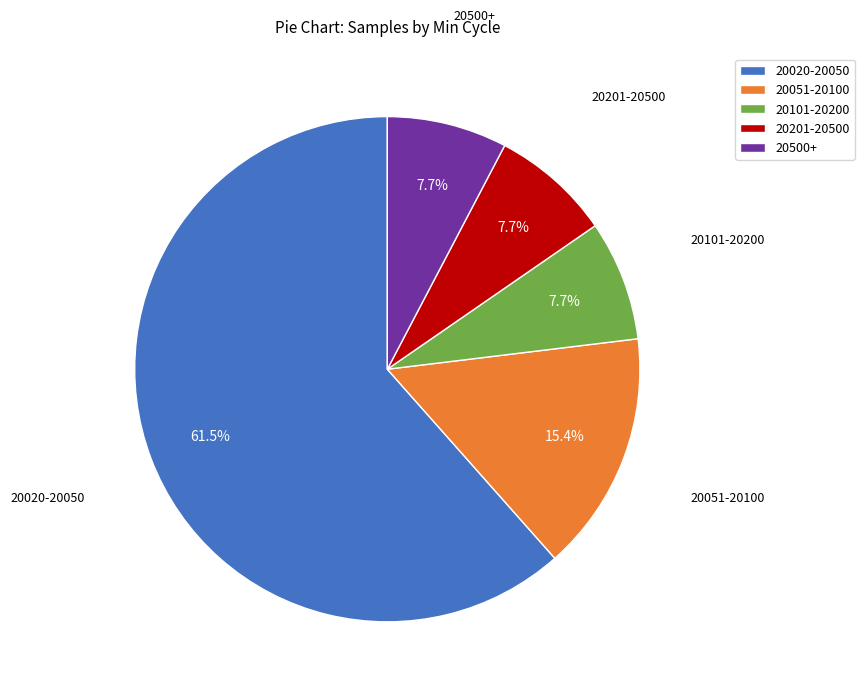

Approximately how many times larger is the value at 20201-20500 compared to 20500+?

1.0